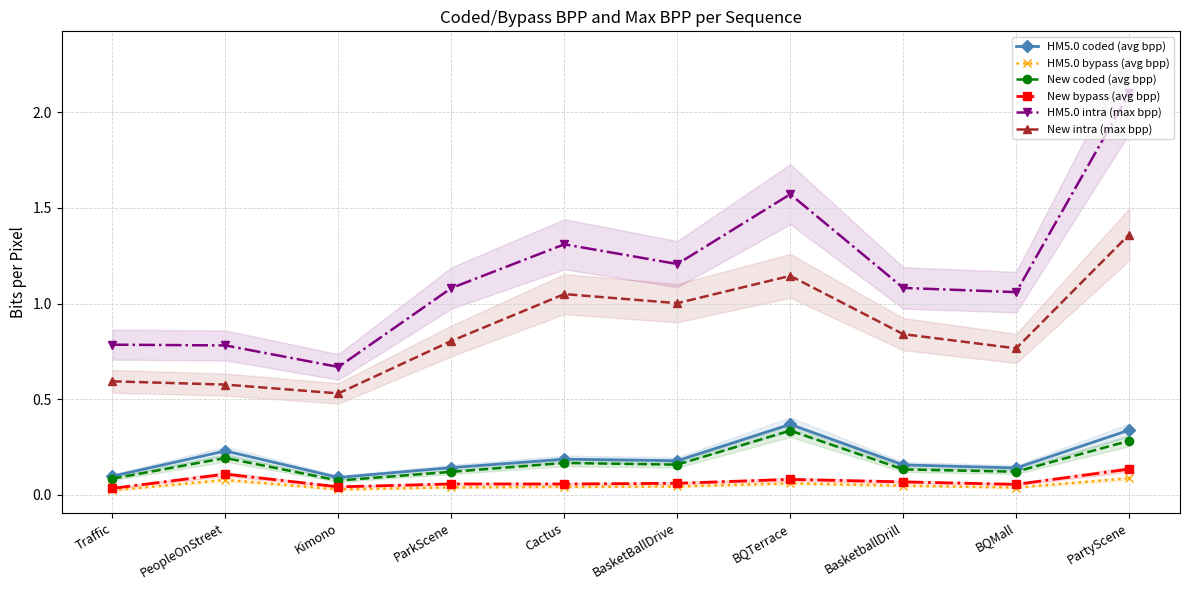

At which label does HM5.0 bypass (avg bpp) reach its minimum?

Traffic